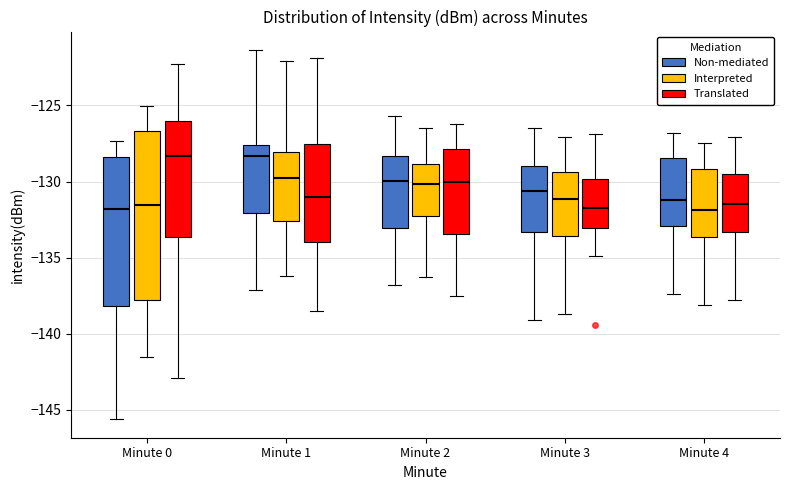

Reading left to right, transcribe this box plot: for each box, give where its median line is, the range the box spans, and where its two whiskers end, as read against the y-axis. The values are not printed on the chart, so give them approximately, as read against the axis.

Minute 0 (Non-mediated): median -132.0, box -138.0 to -128.5, whiskers -145.5 to -127.5
Minute 0 (Interpreted): median -131.5, box -138.0 to -126.5, whiskers -141.5 to -125.0
Minute 0 (Translated): median -128.5, box -133.5 to -126.0, whiskers -143.0 to -122.5
Minute 1 (Non-mediated): median -128.5, box -132.0 to -127.5, whiskers -137.0 to -121.5
Minute 1 (Interpreted): median -130.0, box -132.5 to -128.0, whiskers -136.0 to -122.0
Minute 1 (Translated): median -131.0, box -134.0 to -127.5, whiskers -138.5 to -122.0
Minute 2 (Non-mediated): median -130.0, box -133.0 to -128.5, whiskers -137.0 to -125.5
Minute 2 (Interpreted): median -130.0, box -132.5 to -129.0, whiskers -136.5 to -126.5
Minute 2 (Translated): median -130.0, box -133.5 to -128.0, whiskers -137.5 to -126.0
Minute 3 (Non-mediated): median -130.5, box -133.5 to -129.0, whiskers -139.0 to -126.5
Minute 3 (Interpreted): median -131.0, box -133.5 to -129.5, whiskers -138.5 to -127.0
Minute 3 (Translated): median -131.5, box -133.0 to -130.0, whiskers -135.0 to -127.0
Minute 4 (Non-mediated): median -131.0, box -133.0 to -128.5, whiskers -137.5 to -127.0
Minute 4 (Interpreted): median -132.0, box -133.5 to -129.0, whiskers -138.0 to -127.5
Minute 4 (Translated): median -131.5, box -133.5 to -129.5, whiskers -138.0 to -127.0